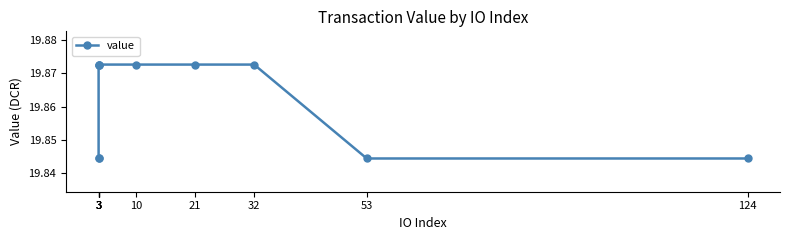

How many lines are shown in the chart?

1